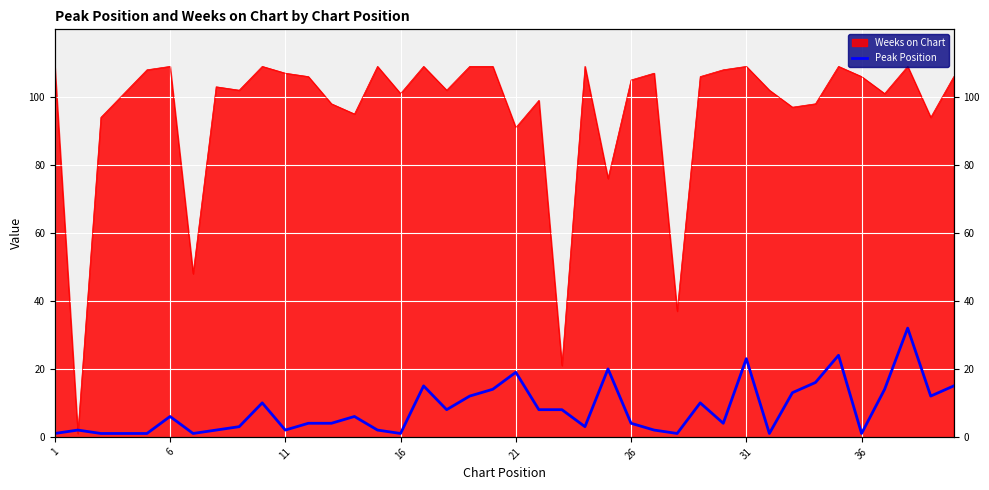

How many lines are shown in the chart?

1